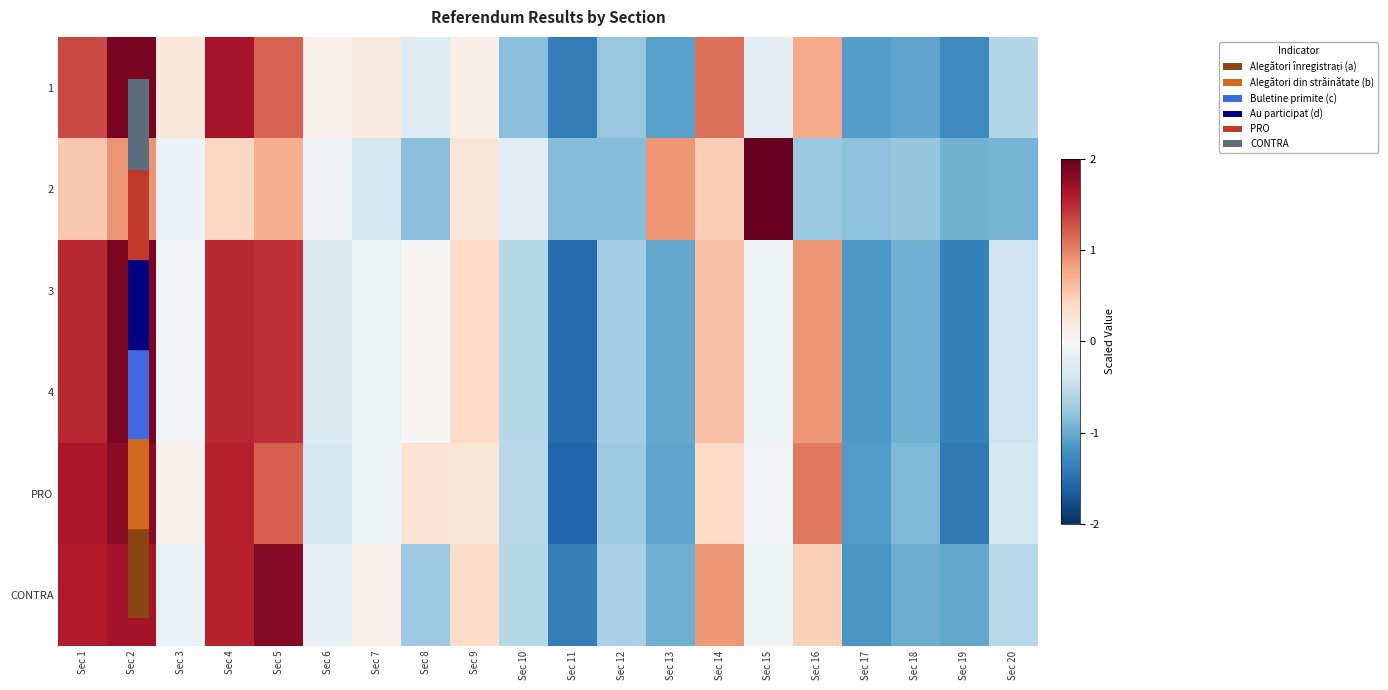

Between Sec 17 and Sec 19, which series saw the biggest shift?

PRO